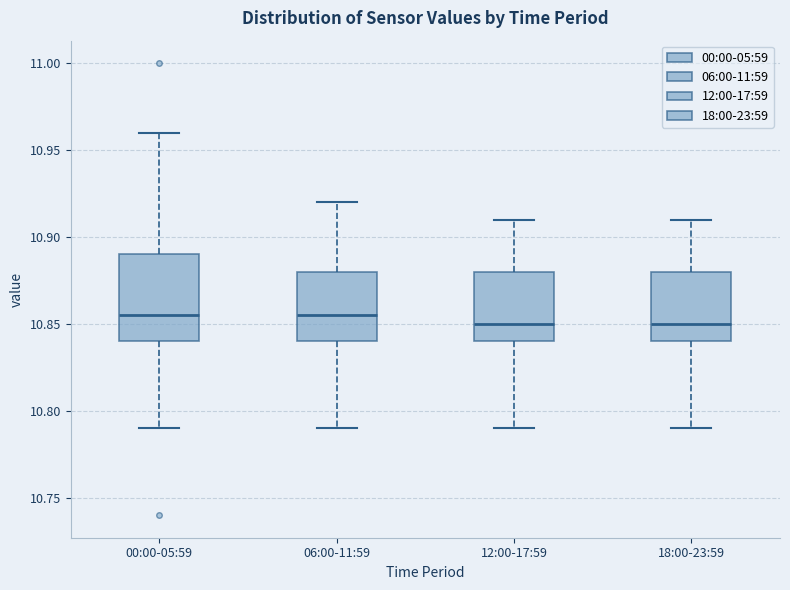

Reading left to right, read every box against the y-axis: the position of its median line, the range the box covers, and the ends of its whiskers. The values are not printed on the chart, so give them approximately, as read against the axis.

00:00-05:59: median 10.855, box 10.840 to 10.890, whiskers 10.790 to 10.960
06:00-11:59: median 10.855, box 10.840 to 10.880, whiskers 10.790 to 10.920
12:00-17:59: median 10.850, box 10.840 to 10.880, whiskers 10.790 to 10.910
18:00-23:59: median 10.850, box 10.840 to 10.880, whiskers 10.790 to 10.910